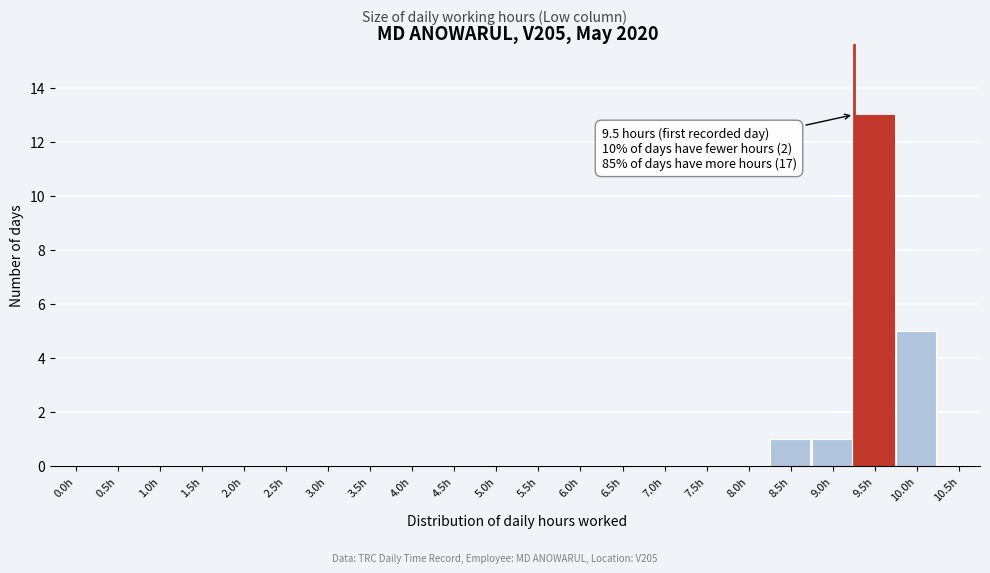

Reading right to left, list all the values displayed in this chart.

10.5h=0	10.0h=5	9.5h=13	9.0h=1	8.5h=1	8.0h=0	7.5h=0	7.0h=0	6.5h=0	6.0h=0	5.5h=0	5.0h=0	4.5h=0	4.0h=0	3.5h=0	3.0h=0	2.5h=0	2.0h=0	1.5h=0	1.0h=0	0.5h=0	0.0h=0